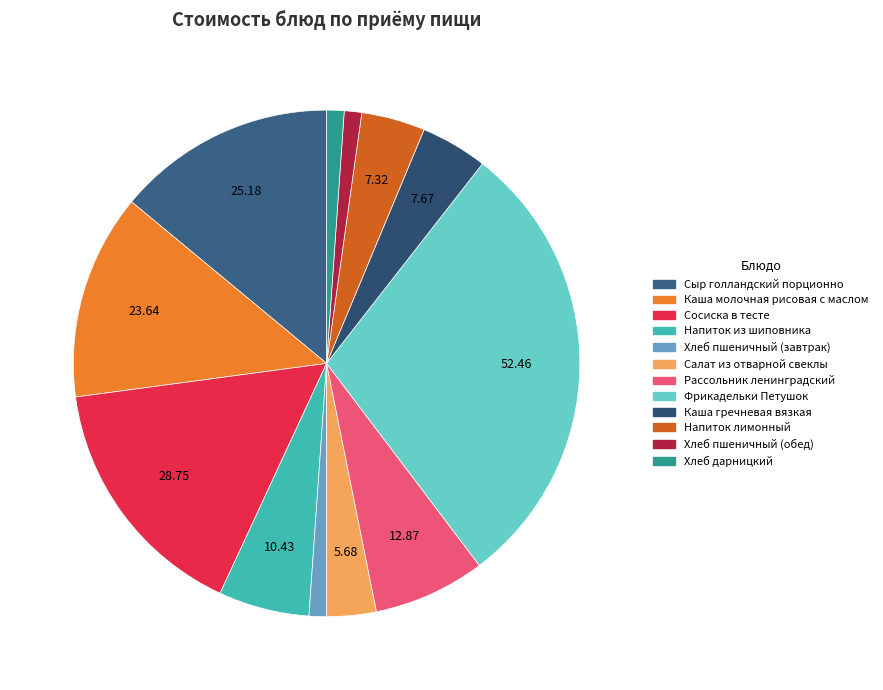

Count the number of slices in the pie.

12